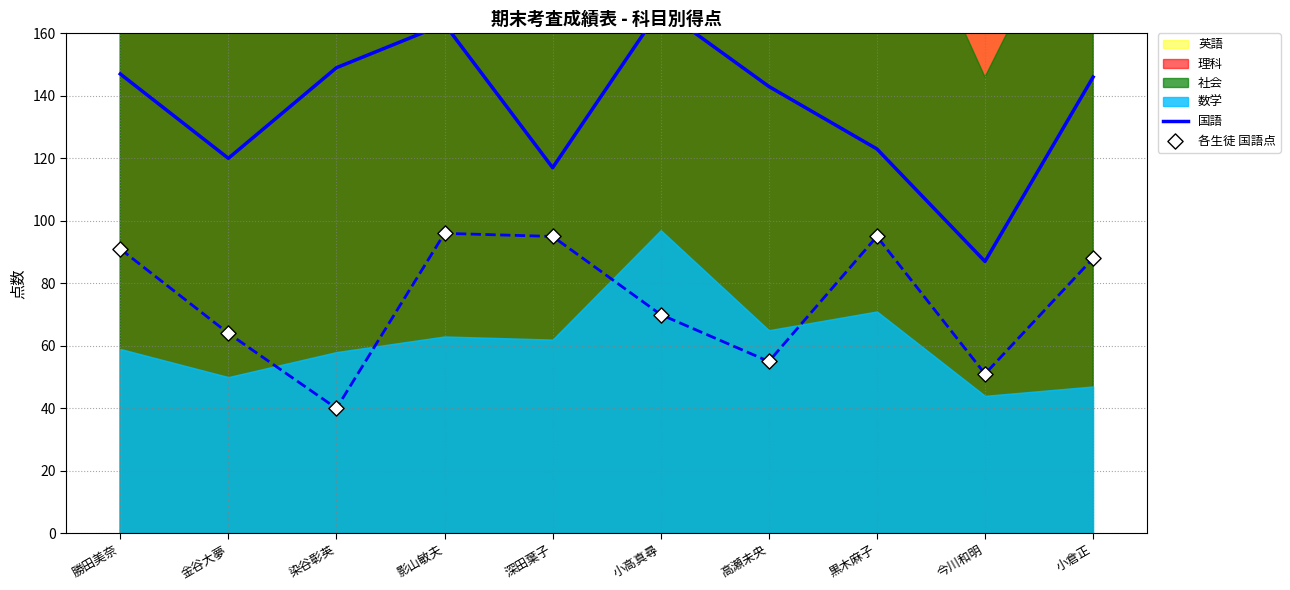

Is the value of 各生徒 国語点 at 黒木麻子 greater than the value of 国語 at 高瀬未央?

No